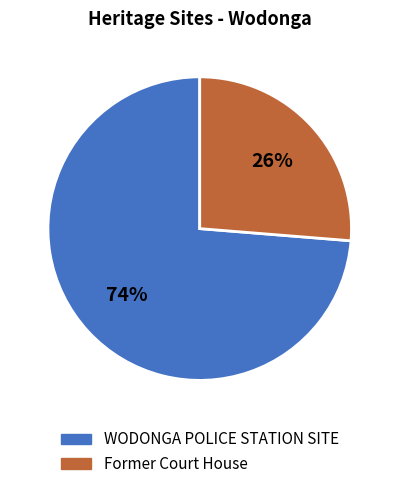

What is the smallest slice in the pie chart?

Former Court House